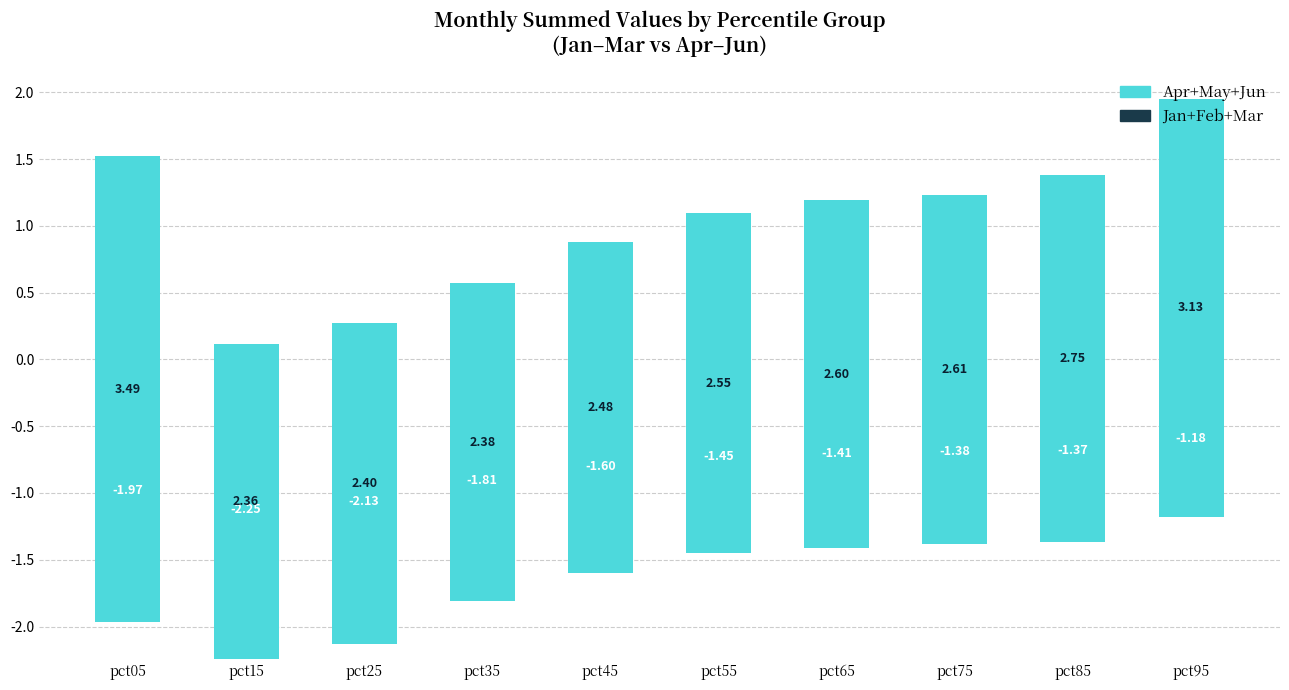

At which category does the chart reach its minimum across all series?

pct15